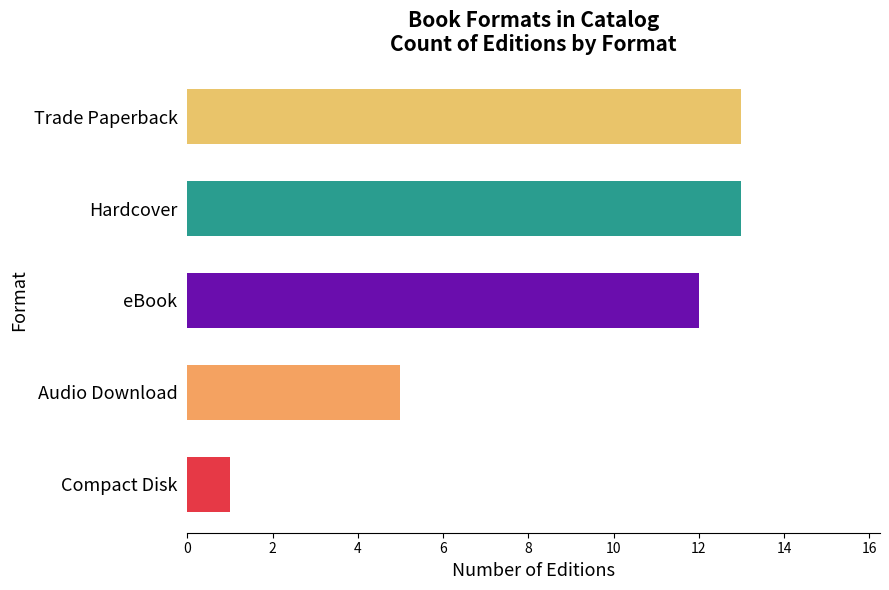

Are the bars horizontal?

Yes